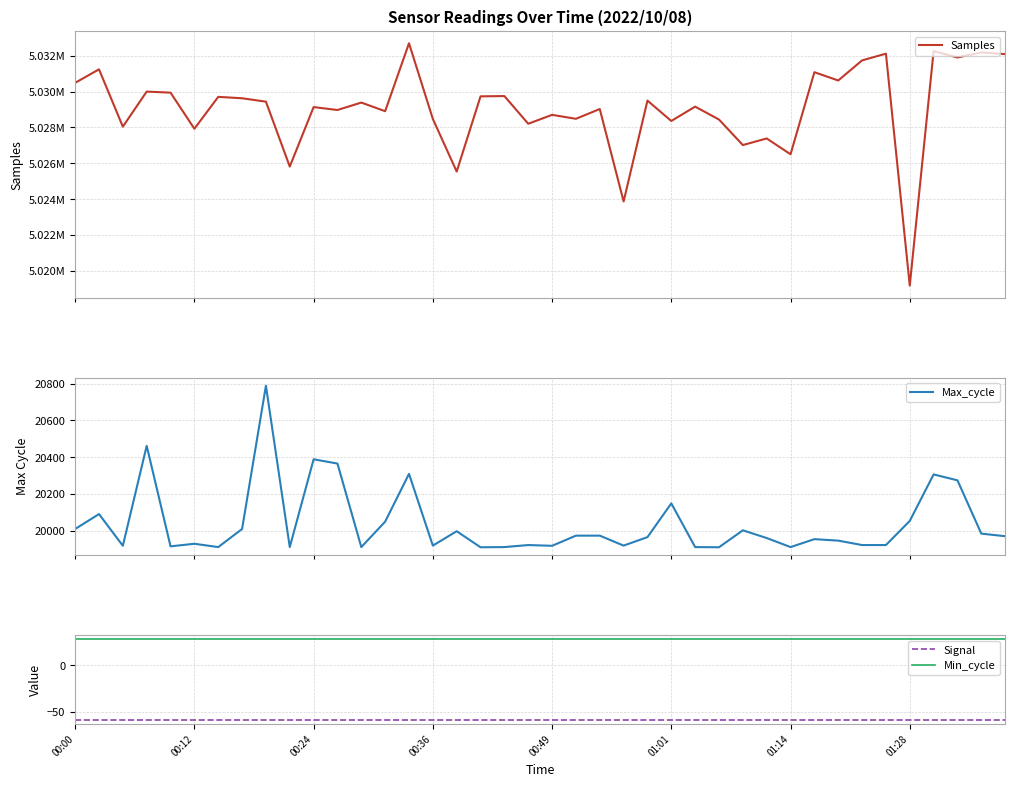

Where is Signal nearest to the value -59?

00:00